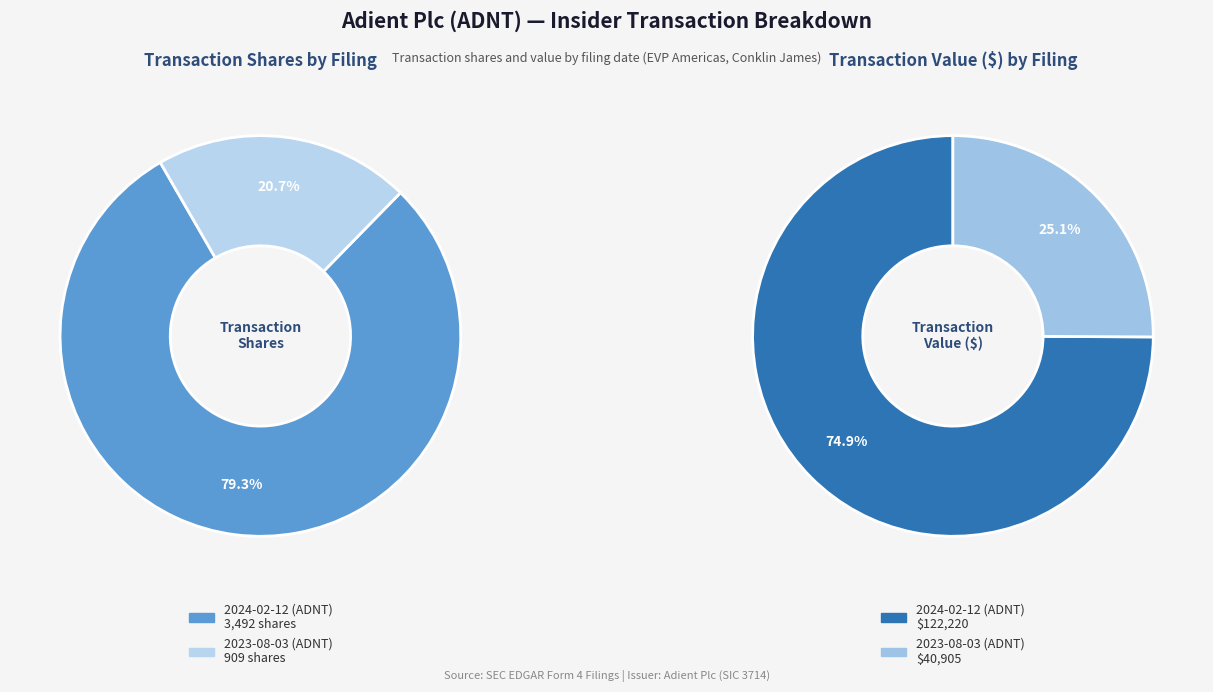

To the nearest percent, what portion does 2023-08-03 (ADNT) represent?

21%